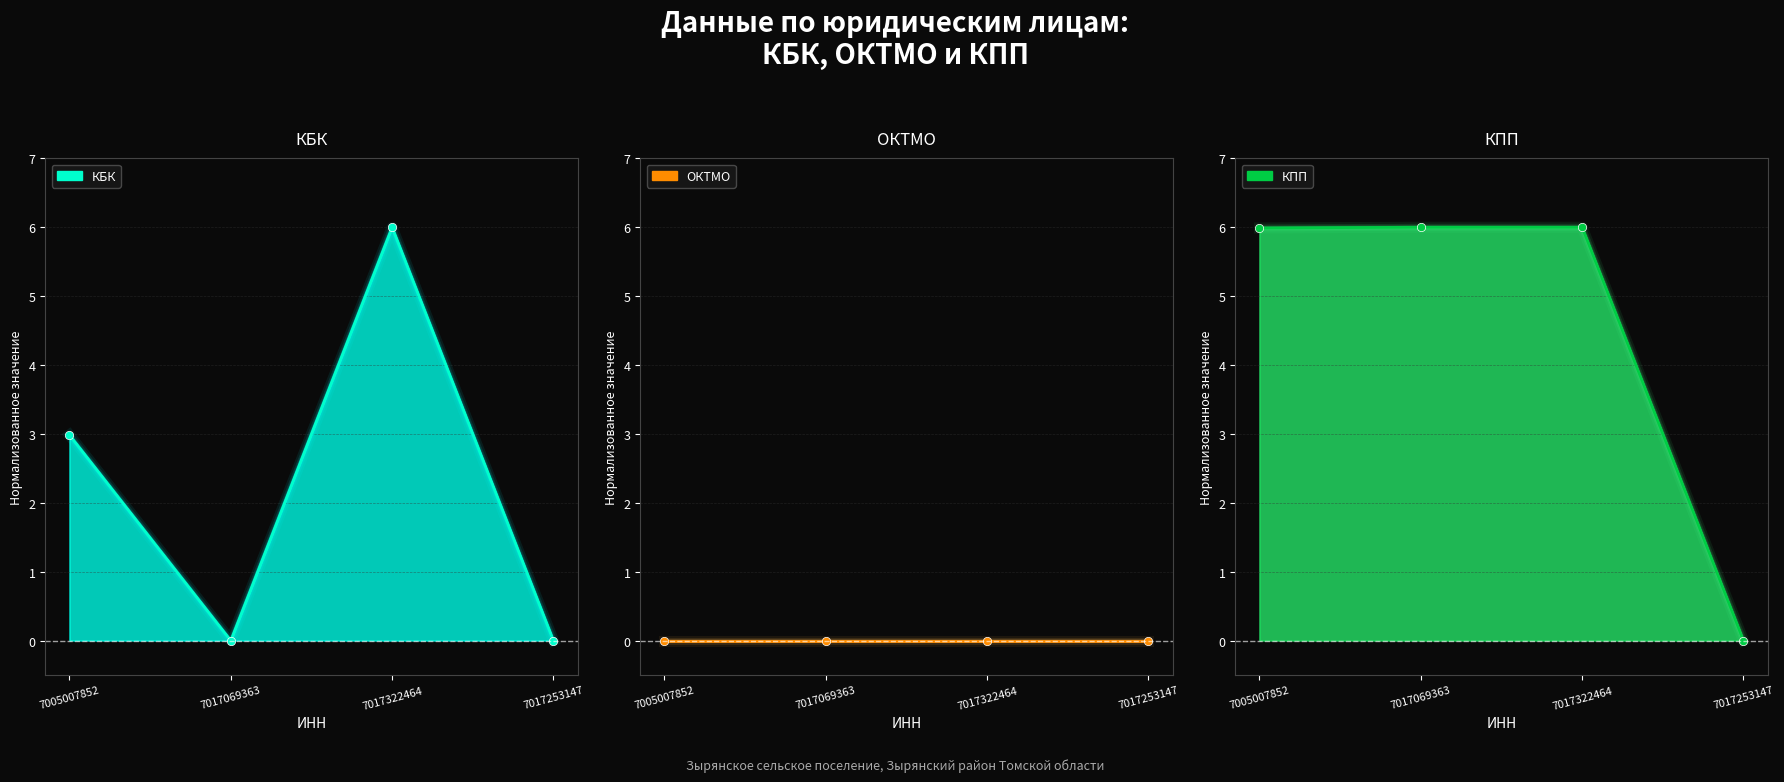

What is the difference between the maximum and minimum values in the КБК series?

6.0